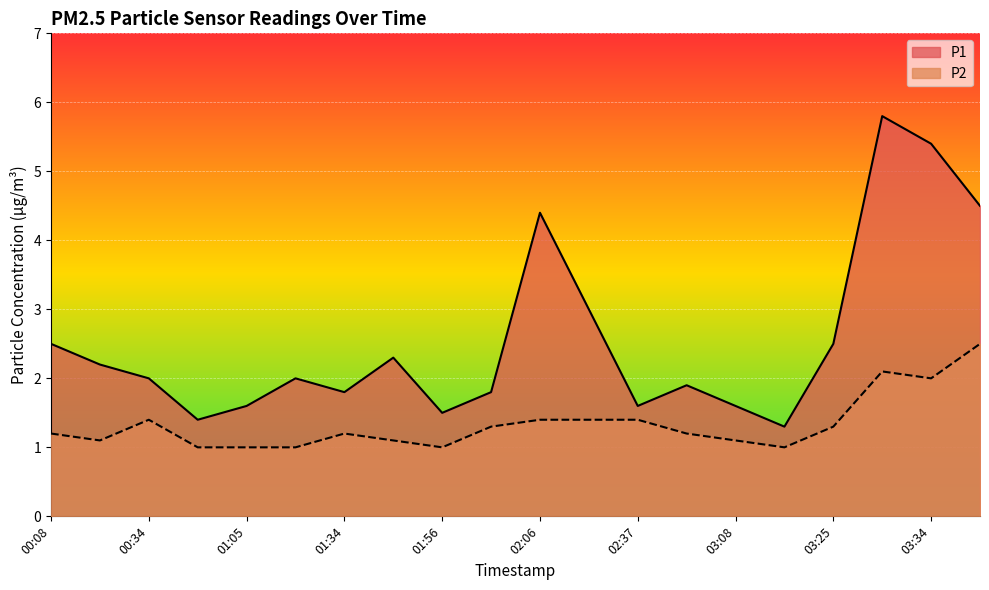

Reading right to left, what are all the values shown in this chart?

P1: 03:39=4.5	03:34=5.4	03:30=5.8	03:25=2.5	03:17=1.3	03:08=1.6	02:46=1.9	02:37=1.6	02:10=3.0	02:06=4.4	02:01=1.8	01:56=1.5	01:47=2.3	01:34=1.8	01:29=2.0	01:05=1.6	01:01=1.4	00:34=2.0	00:25=2.2	00:08=2.5
P2: 03:39=2.5	03:34=2.0	03:30=2.1	03:25=1.3	03:17=1.0	03:08=1.1	02:46=1.2	02:37=1.4	02:10=1.4	02:06=1.4	02:01=1.3	01:56=1.0	01:47=1.1	01:34=1.2	01:29=1.0	01:05=1.0	01:01=1.0	00:34=1.4	00:25=1.1	00:08=1.2